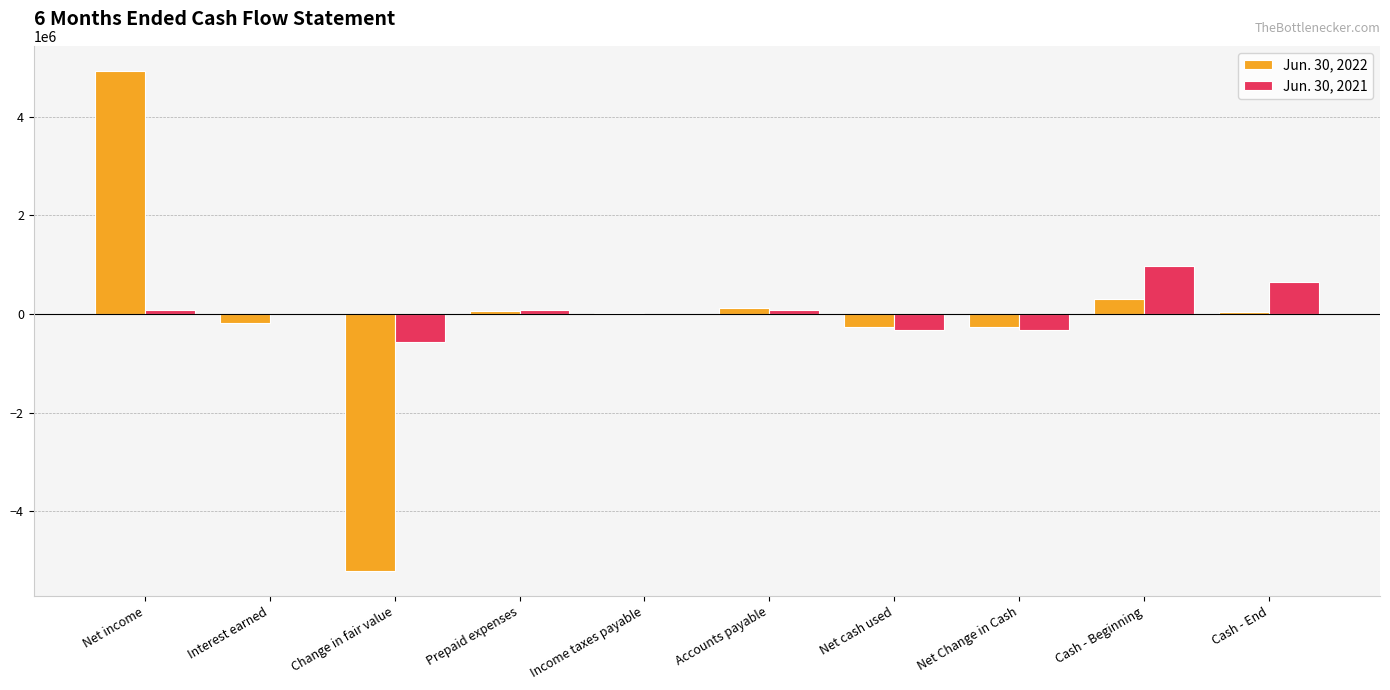

At which category is the sum across all series the highest?

Net income